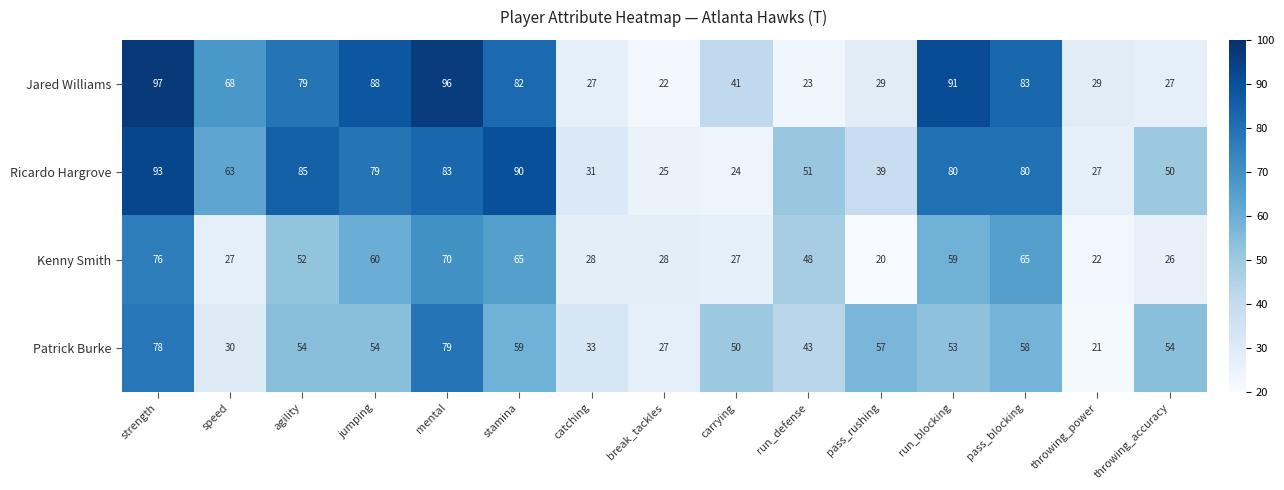

At which category is the sum across all series the highest?

strength